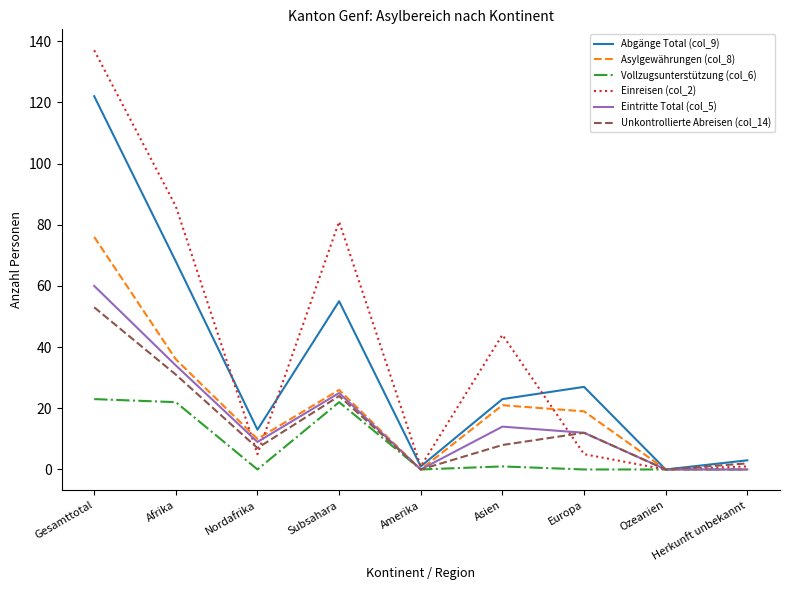

Reading left to right, what are all the values shown in this chart?

Abgänge Total (col_9): 122	68	13	55	1	23	27	0	3
Asylgewährungen (col_8): 76	36	10	26	0	21	19	0	0
Vollzugsunterstützung (col_6): 23	22	0	22	0	1	0	0	0
Einreisen (col_2): 137	86	5	81	1	44	5	0	1
Eintritte Total (col_5): 60	34	9	25	0	14	12	0	0
Unkontrollierte Abreisen (col_14): 53	31	7	24	0	8	12	0	2